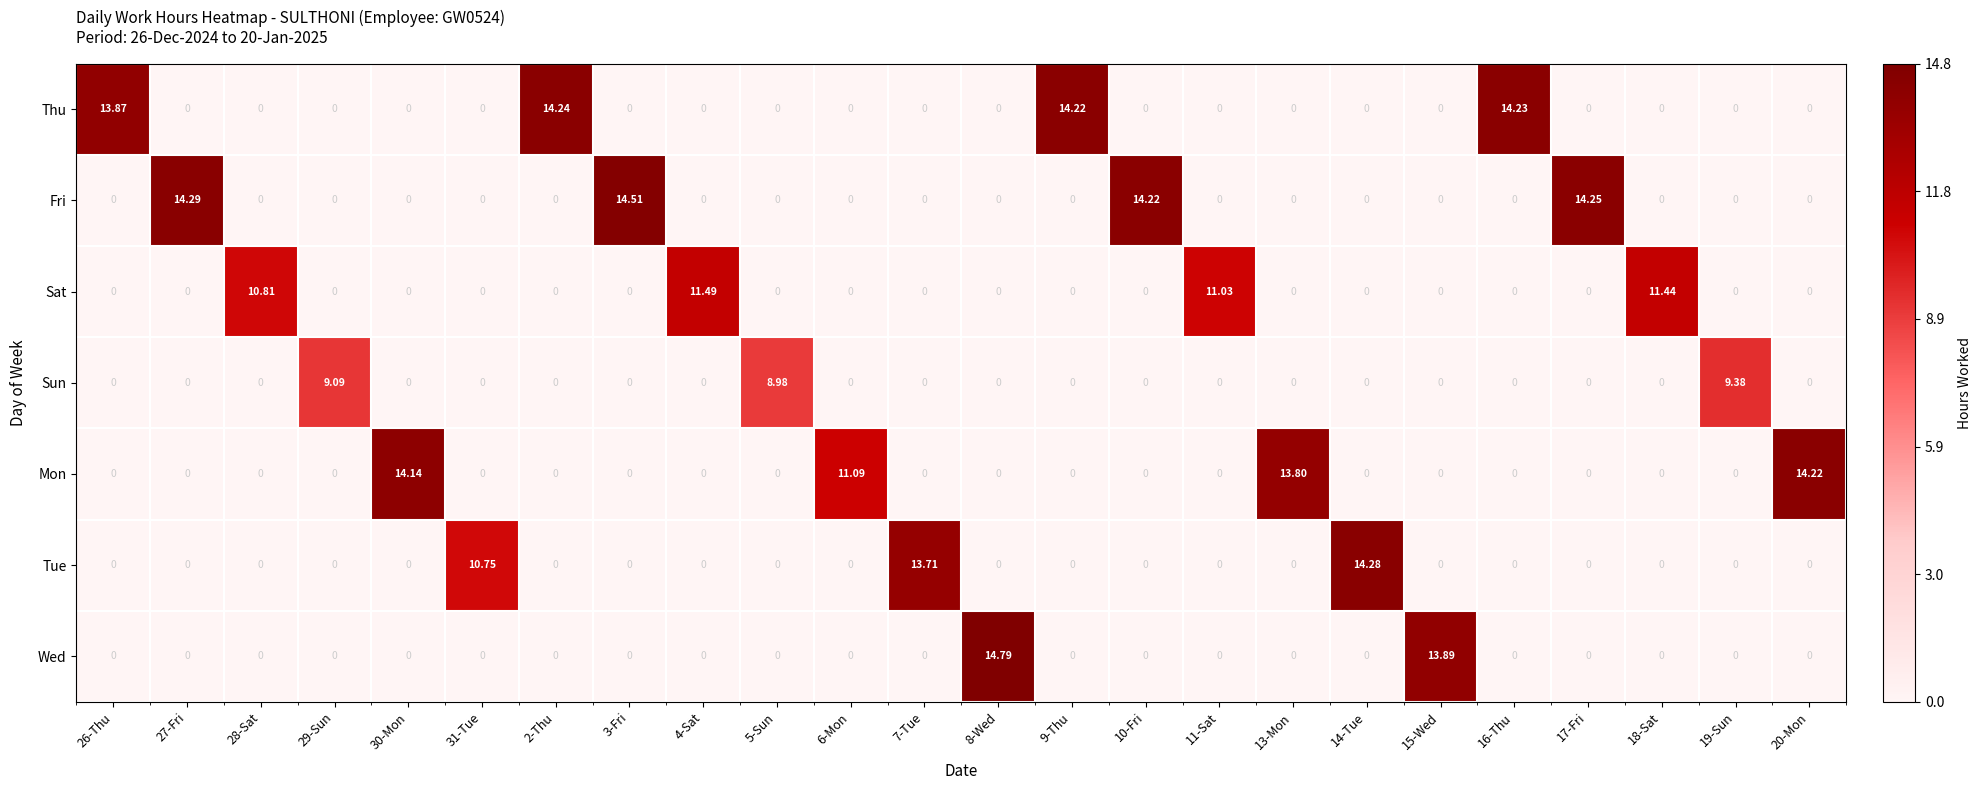

Rank the series by their maximum value, from lowest to highest.

Sun, Sat, Mon, Thu, Tue, Fri, Wed